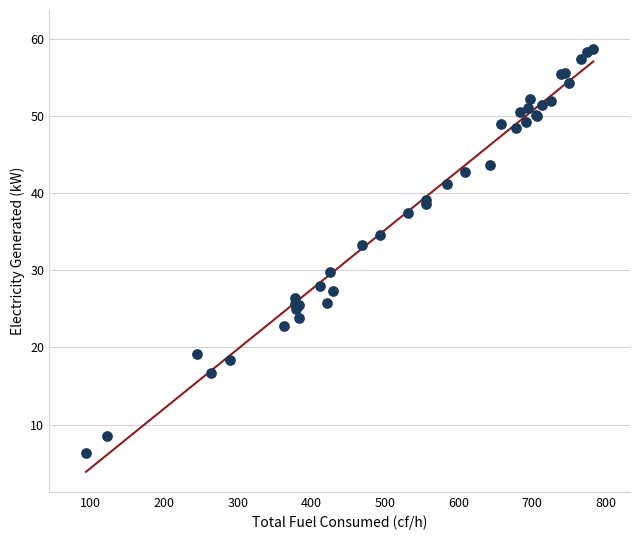

What Y value in the scatter plot is closest to 32?

33.2